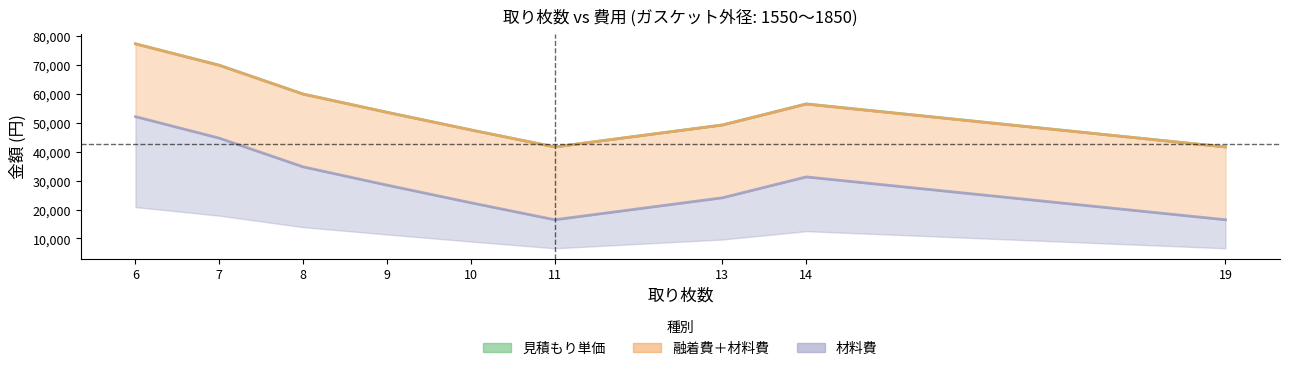

At which category is the sum across all series the highest?

6